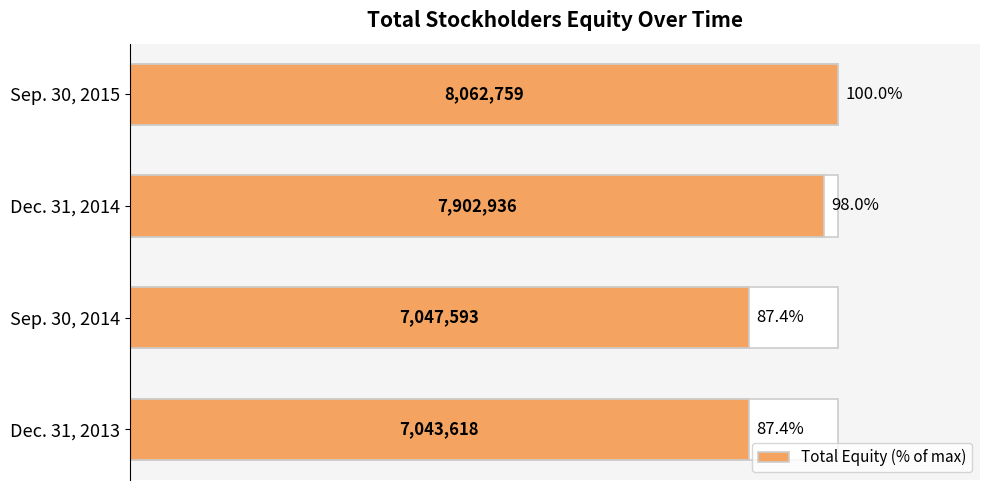

How many data points are above 98?

2